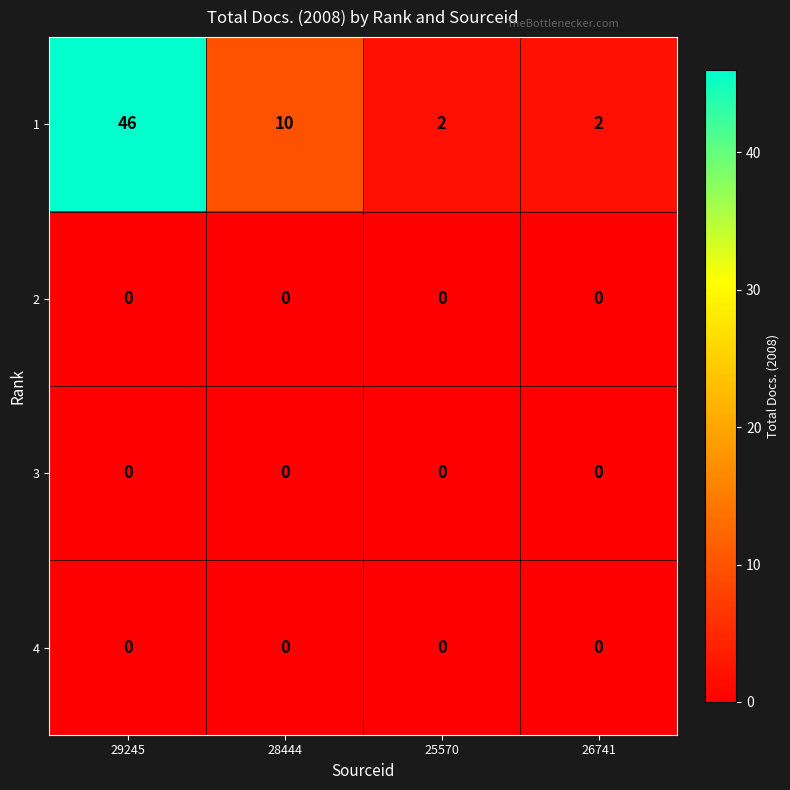

What is the total value across all series at 25570?

2